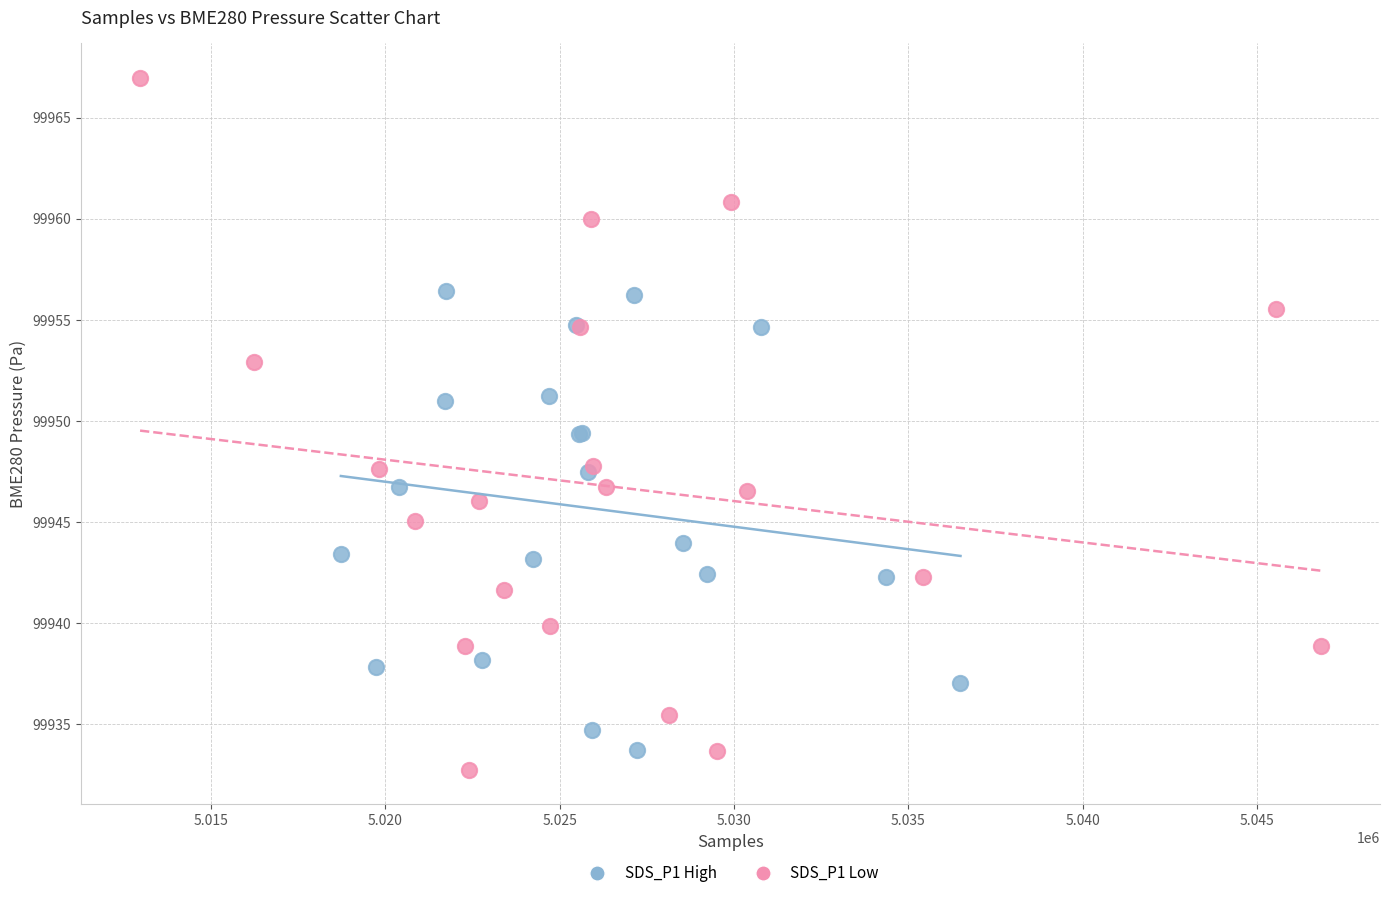

Which series contains the highest Y value?

SDS_P1 Low